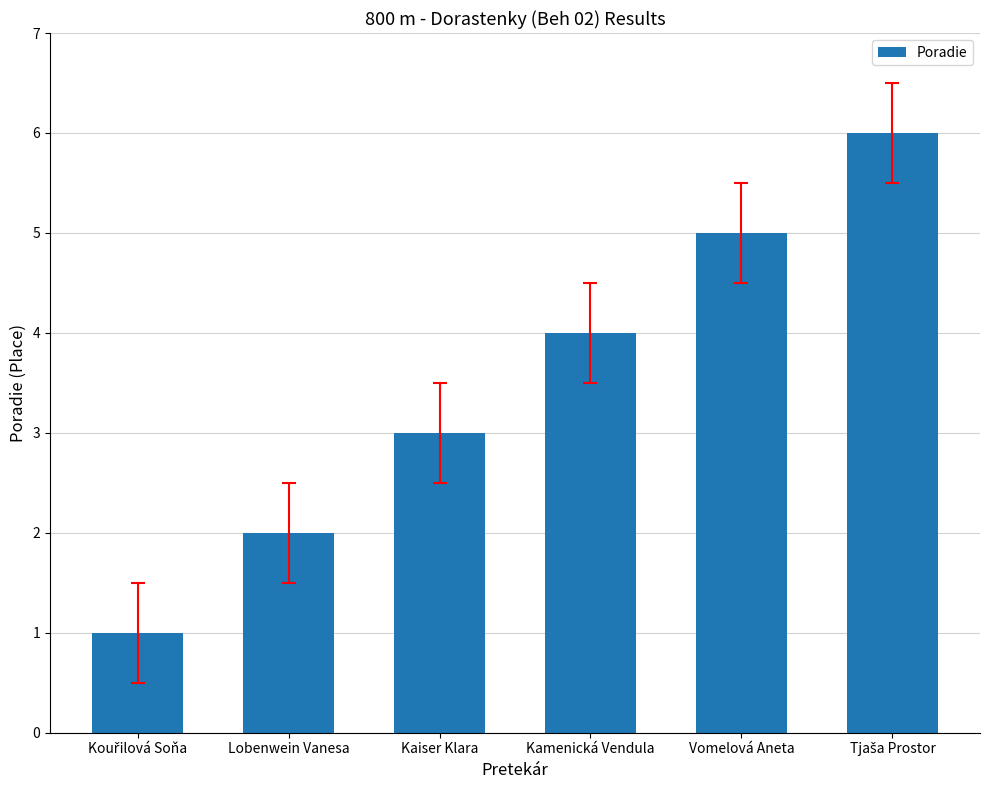

Reading left to right, transcribe all the data shown in this chart.

1	2	3	4	5	6